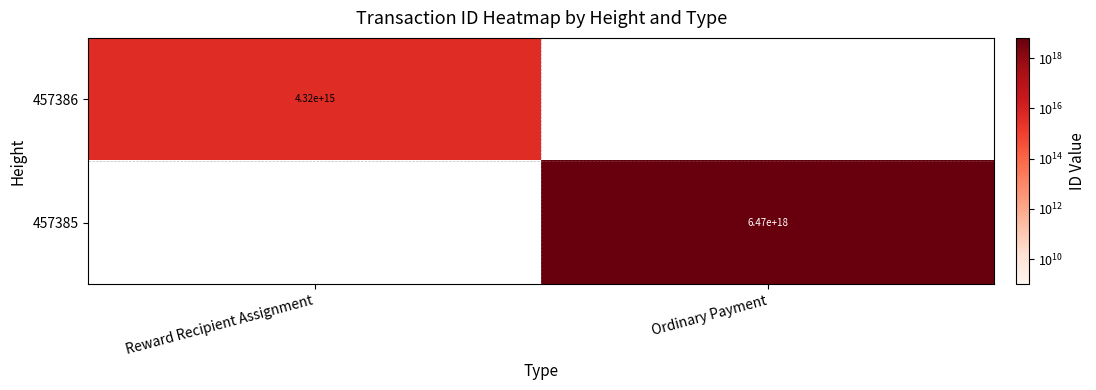

True or false: 457386 has a value of 4320000000000000 at Reward Recipient Assignment.

True